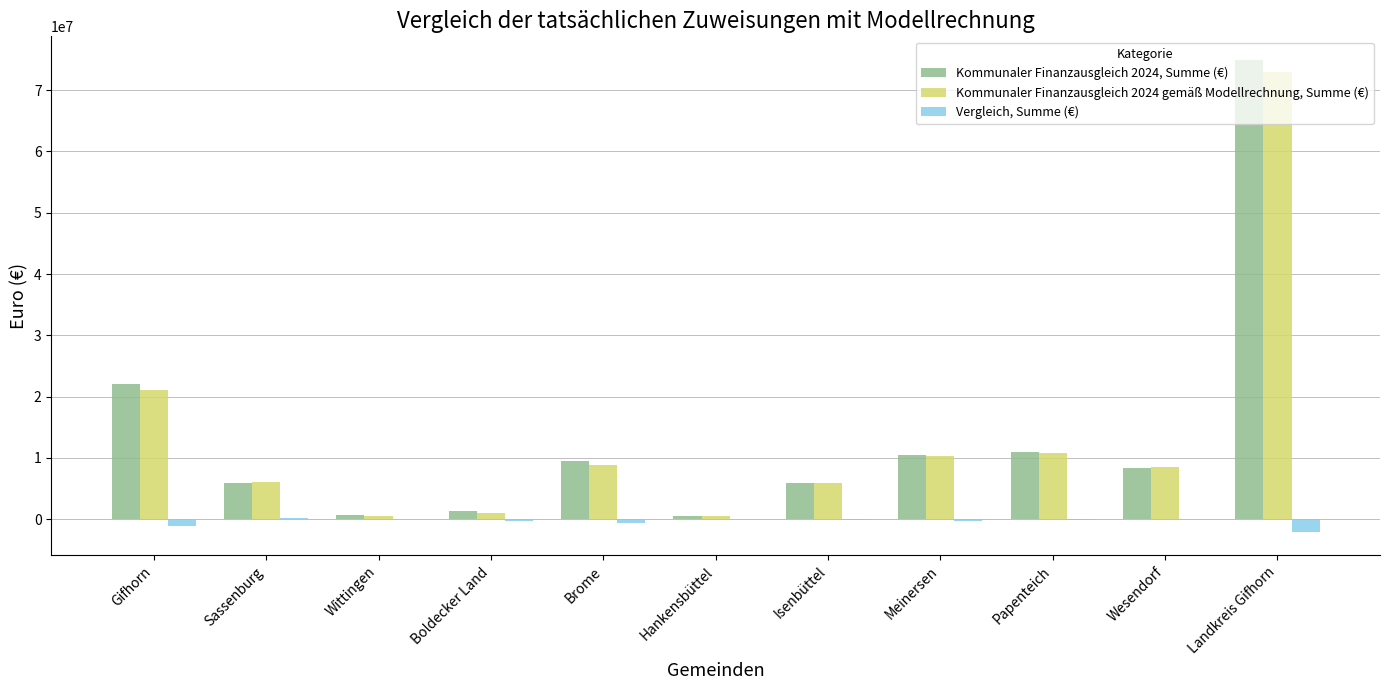

How many categories are shown in the chart?

11